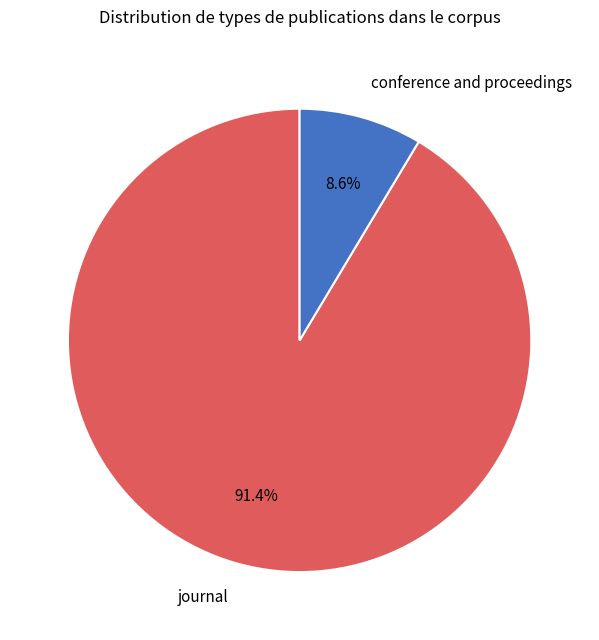

How much of the chart is everything except journal?

8.6%